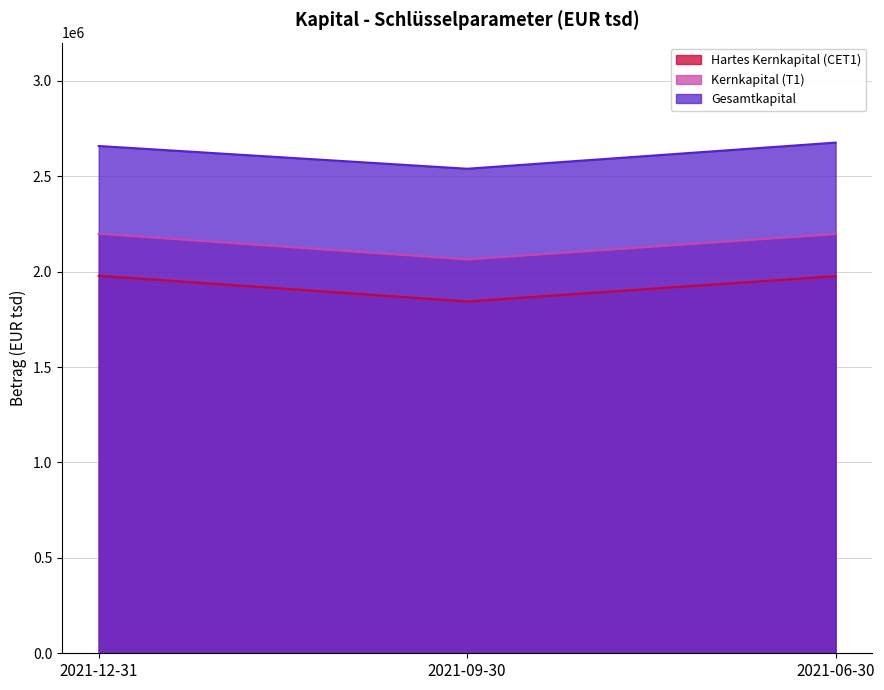

Reading right to left, extract all data points from this chart.

Hartes Kernkapital (CET1): 2021-06-30=1976399	2021-09-30=1843609	2021-12-31=1978235
Kernkapital (T1): 2021-06-30=2196399	2021-09-30=2063609	2021-12-31=2198235
Gesamtkapital: 2021-06-30=2676099	2021-09-30=2539112	2021-12-31=2658359